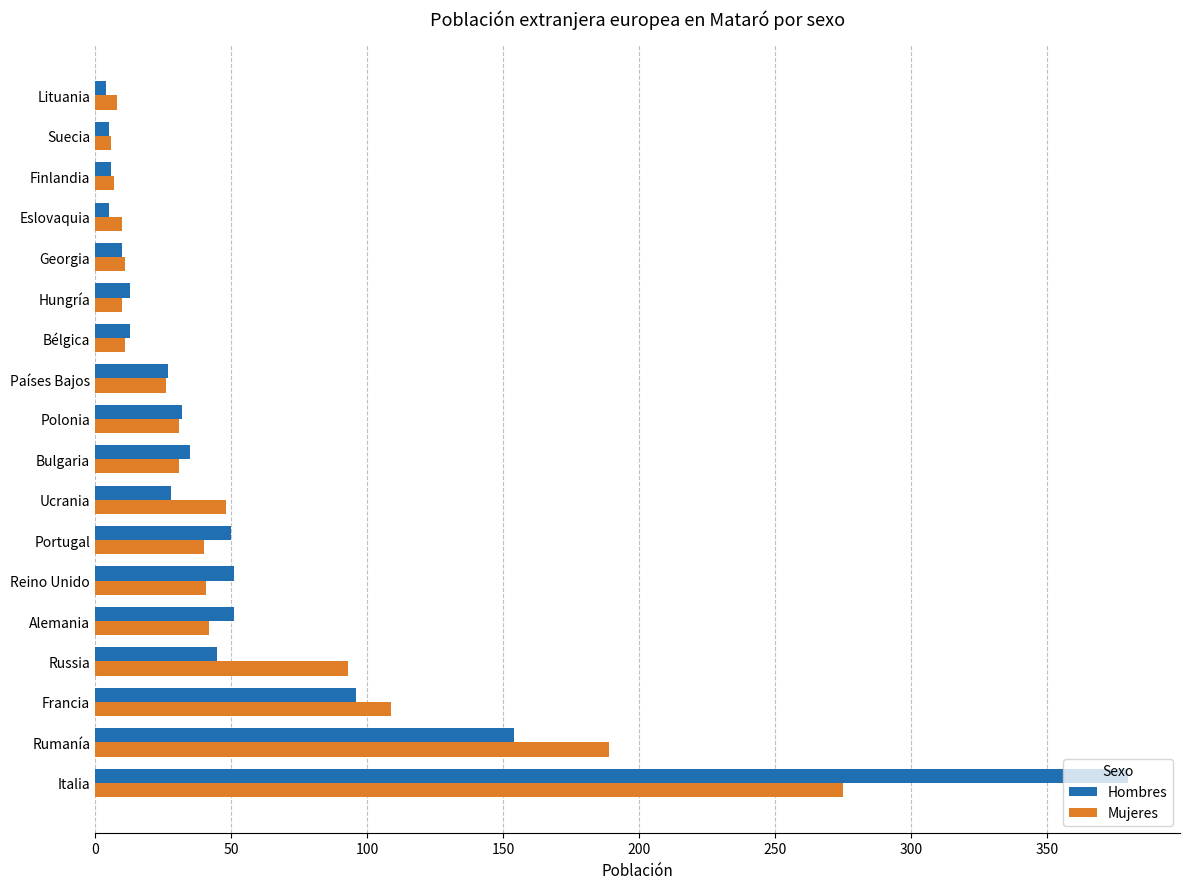

Which series has the largest range (max minus min)?

Hombres